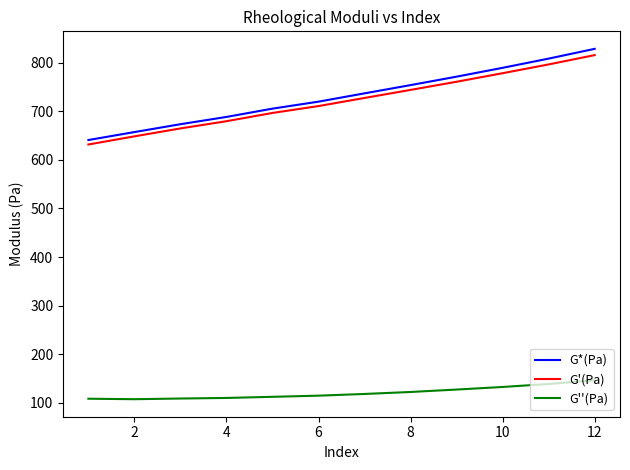

What is the highest value of the G''(Pa) series?

145.9